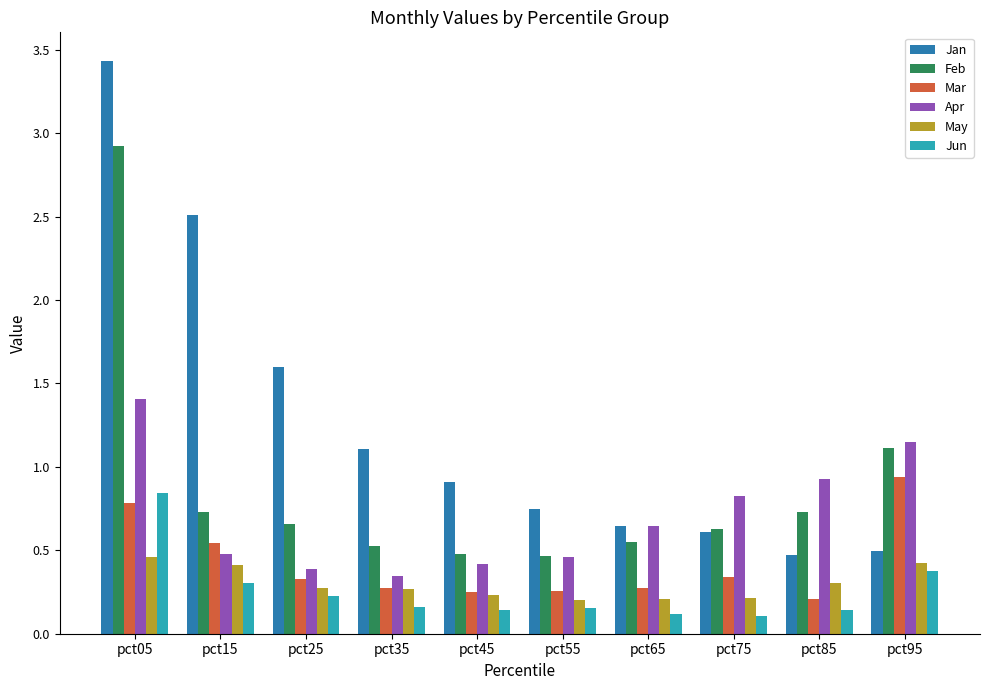

Which label corresponds to the largest value in the chart?

pct05